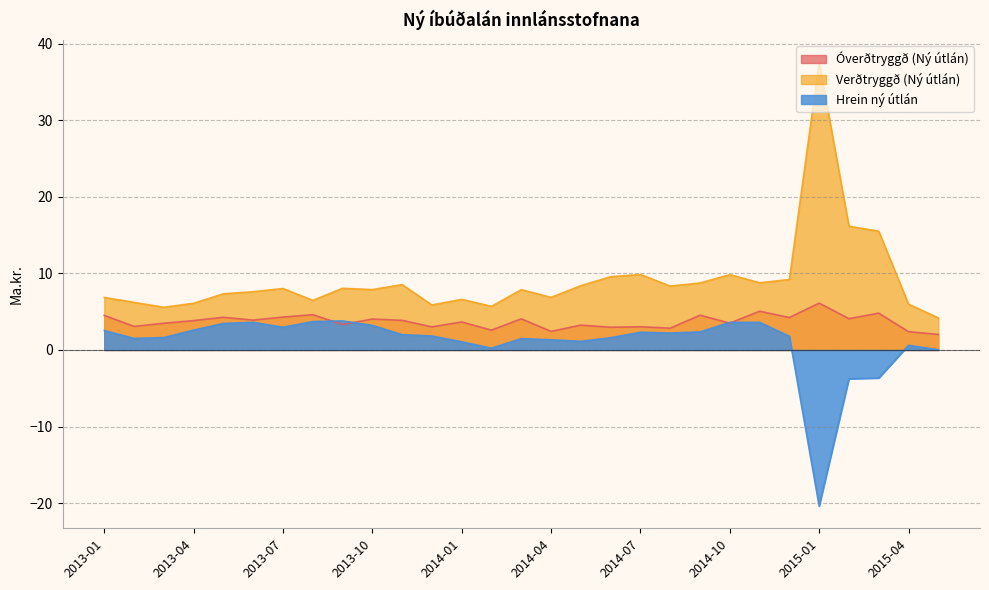

Which category has the highest value across all series?

2015-01